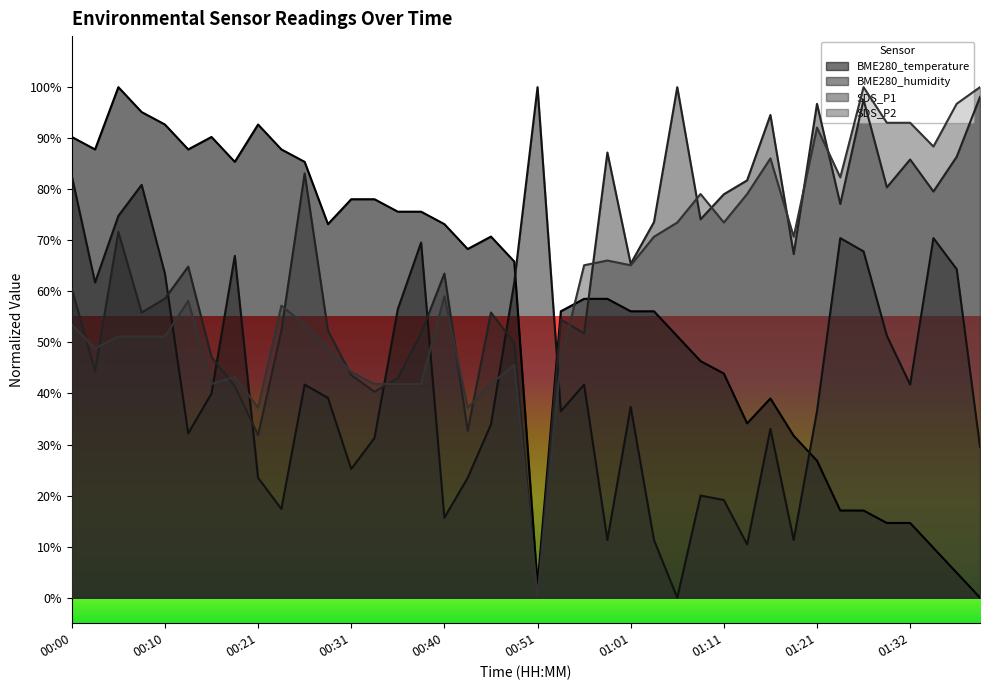

Between which two adjacent categories do SDS_P2 and SDS_P1 first intersect?

00:00 and 00:03